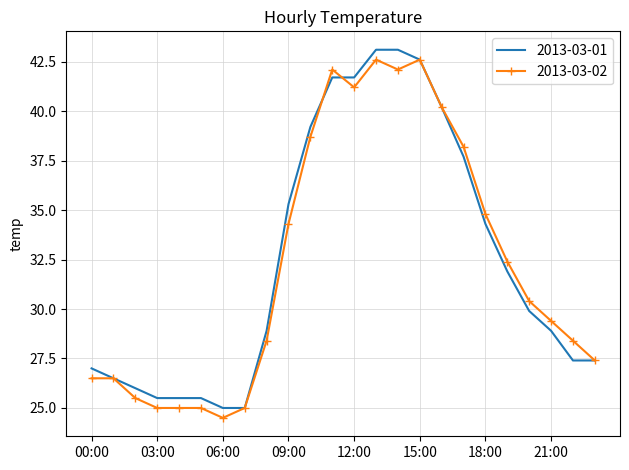

What is the maximum value shown in the chart?

43.1